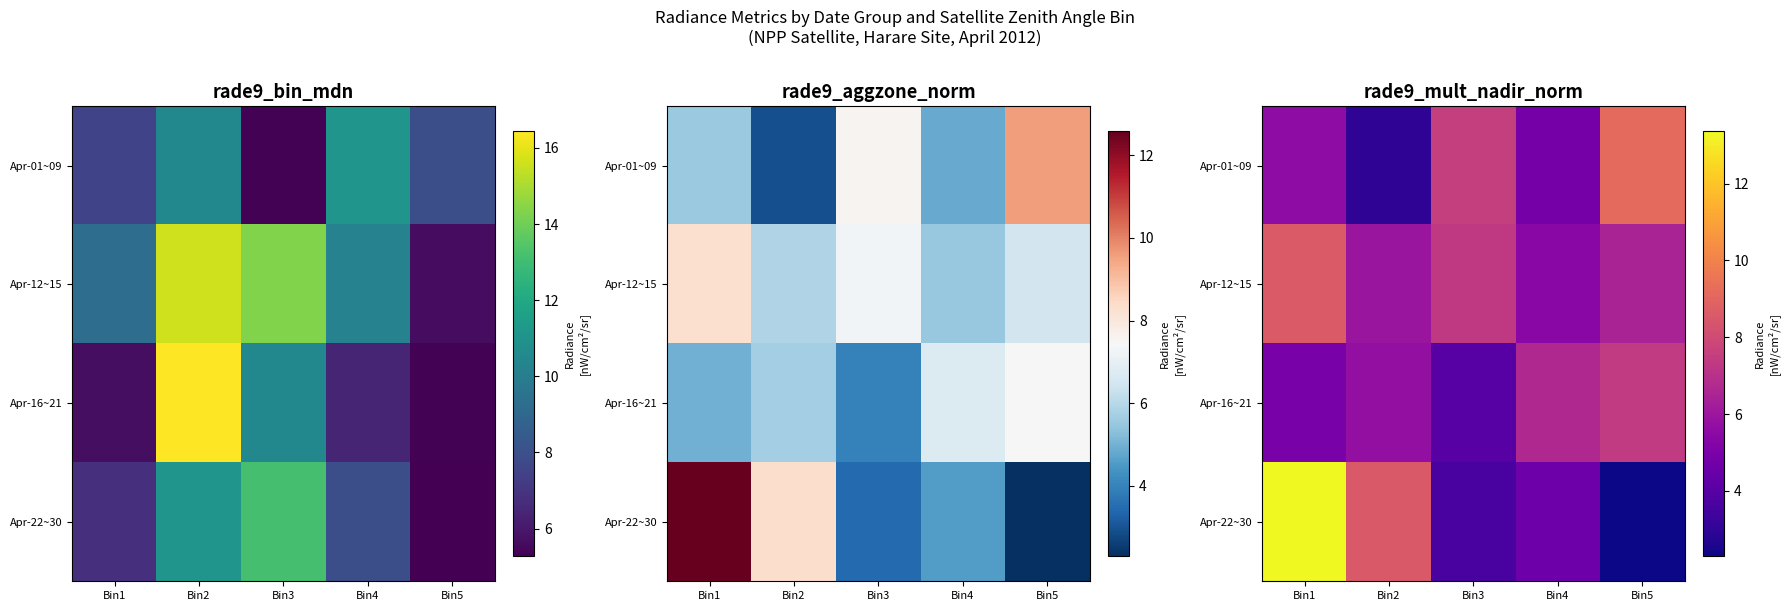

At Bin5, list the series in order from largest to smallest.

Apr-01~09, Apr-16~21, Apr-12~15, Apr-22~30